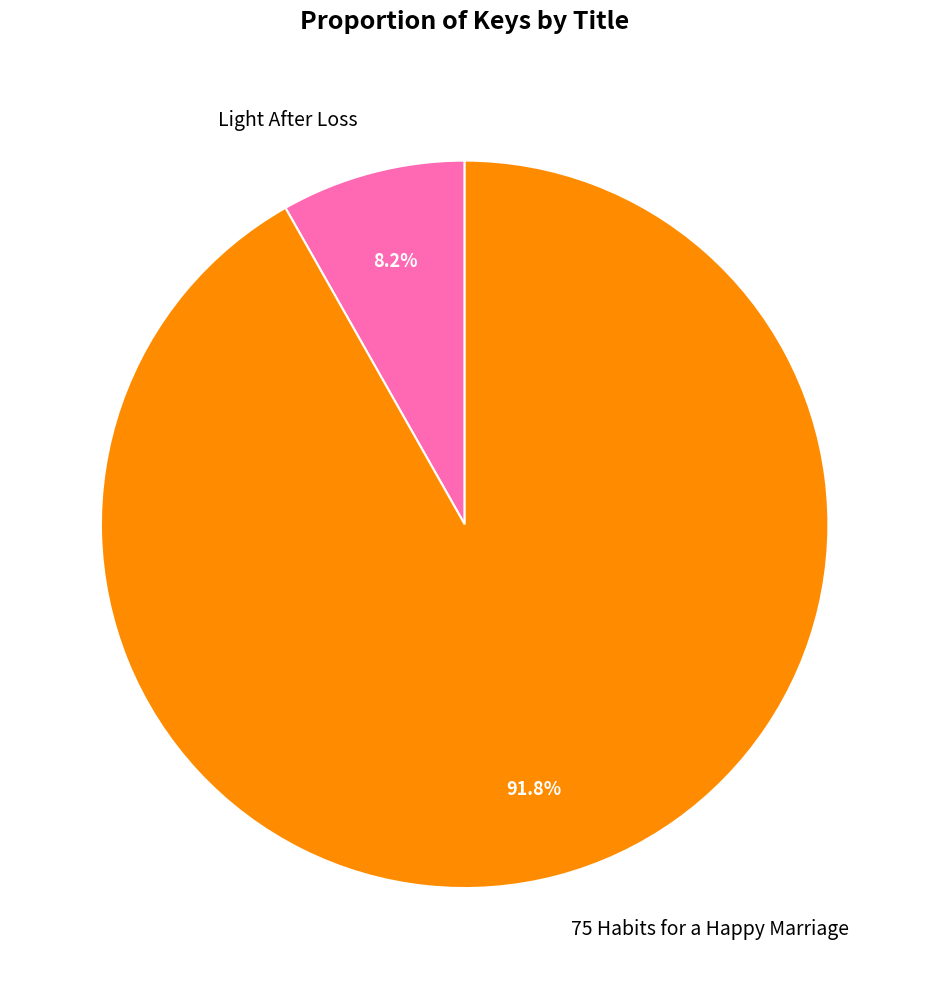

How many slices are in this pie chart?

2